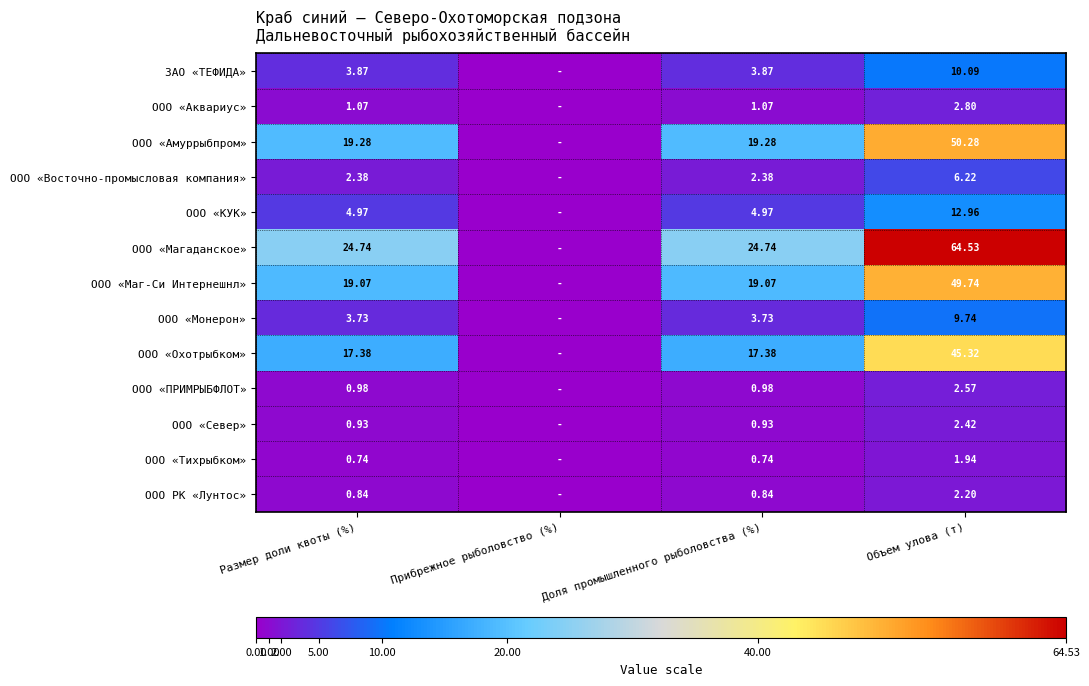

Is the value of ООО РК «Лунтос» at Размер доли квоты (%) greater than the value of ООО «Монерон» at Размер доли квоты (%)?

No